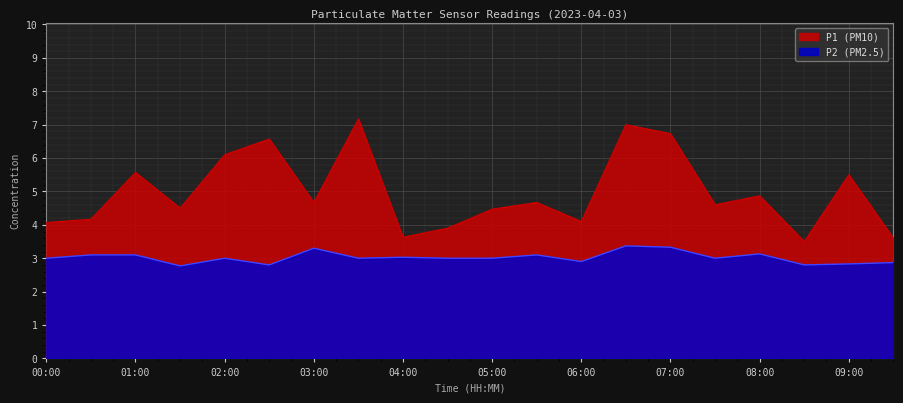

True or false: P2 has more than 2 interior local peaks.

True